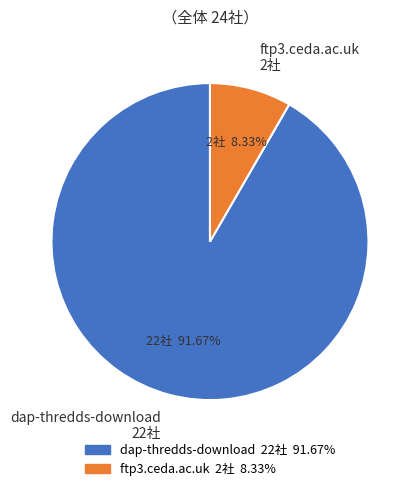

The dap-thredds-download slice represents 92% of the pie. True or false?

True